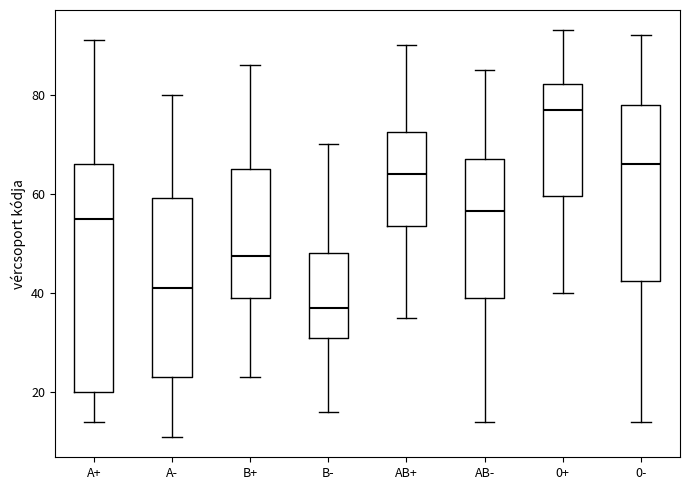

Comparing the boxes themselves (not the whiskers), which one is the tallest?

A+